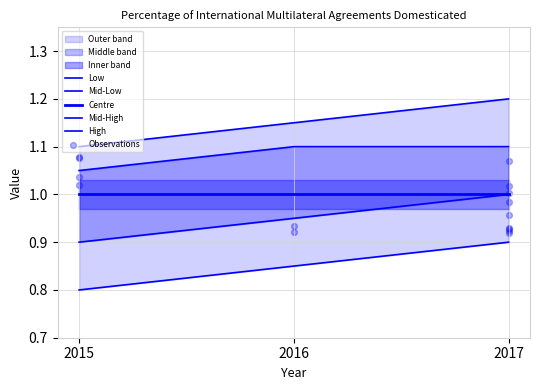

At which category is the sum across all series the highest?

2017